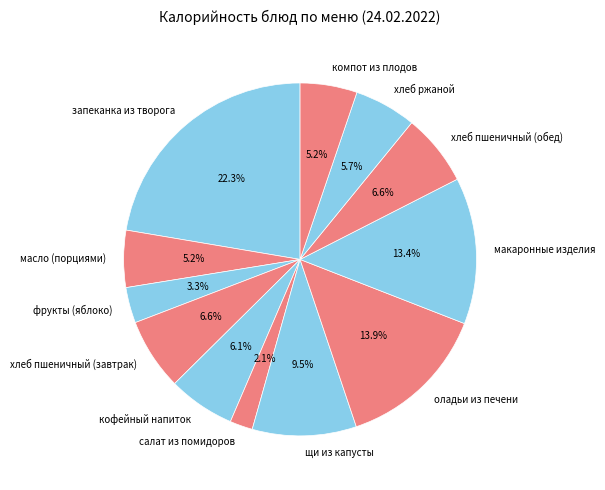

Do масло (порциями) and запеканка из творога together represent more than half of the pie?

No